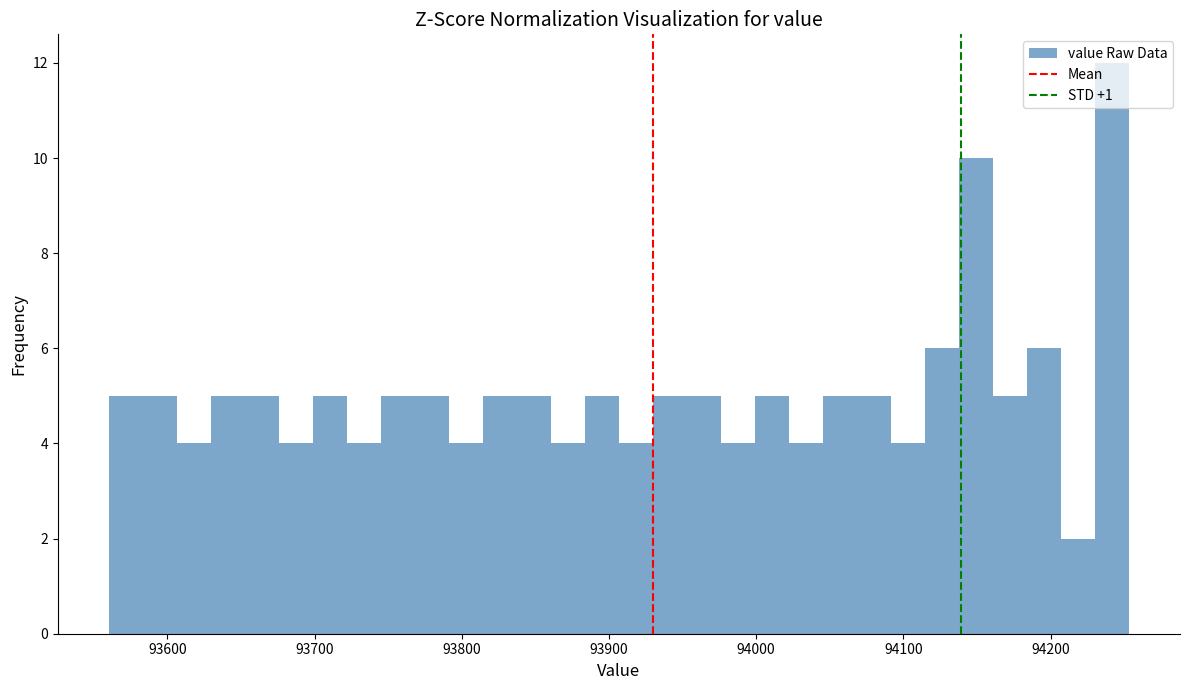

Around what value on the x-axis is the tallest bar? Give the approximate position of its centre, as read against the axis.

94240